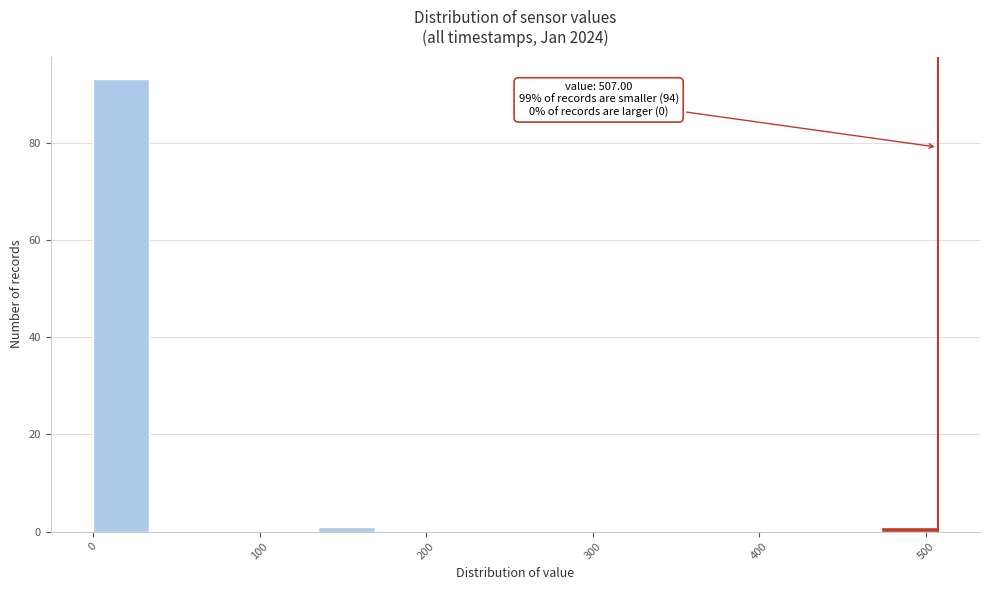

Read against the x-axis, roughly where is the centre of the tallest bar?

20